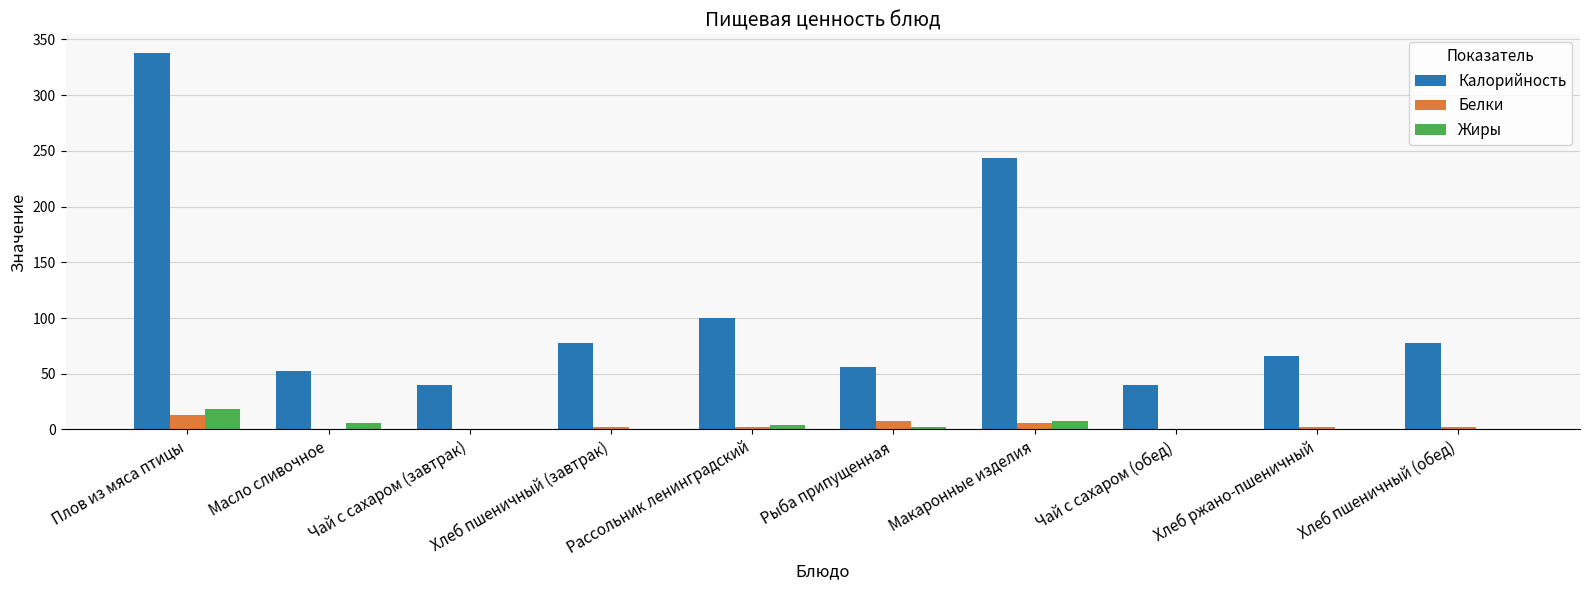

What is the greatest value displayed?

337.7